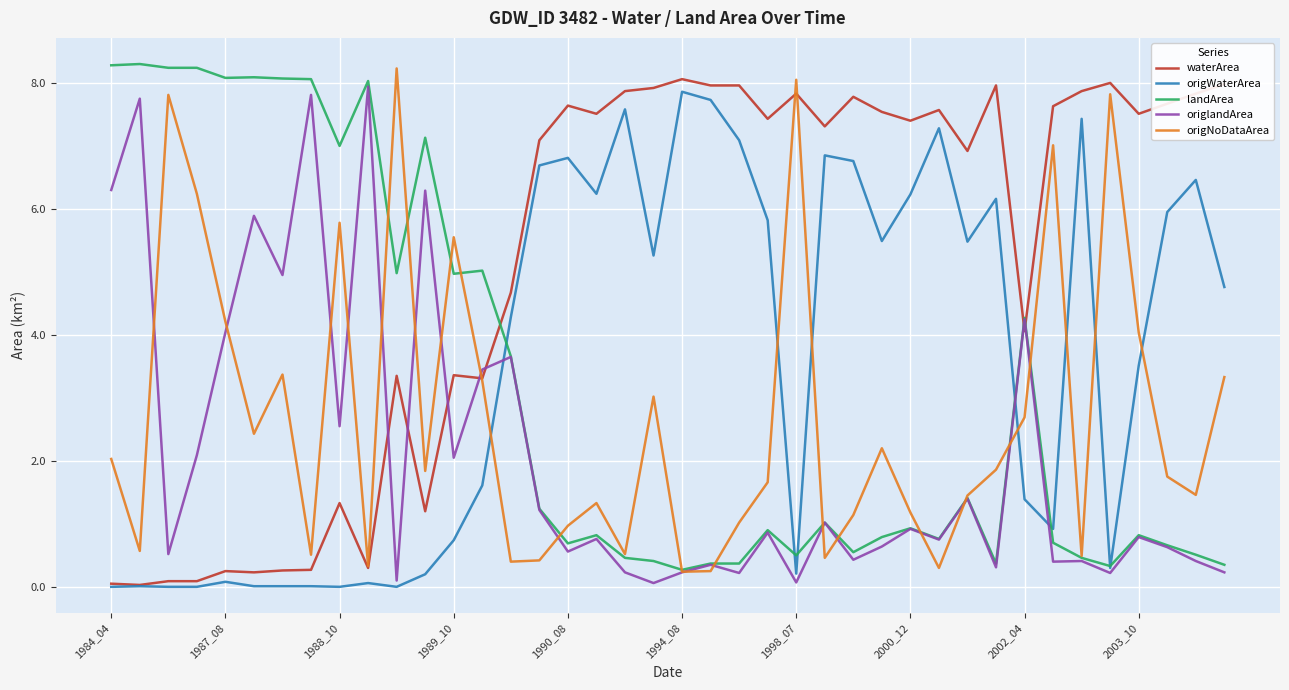

Is this an area chart (filled region under the line)?

No